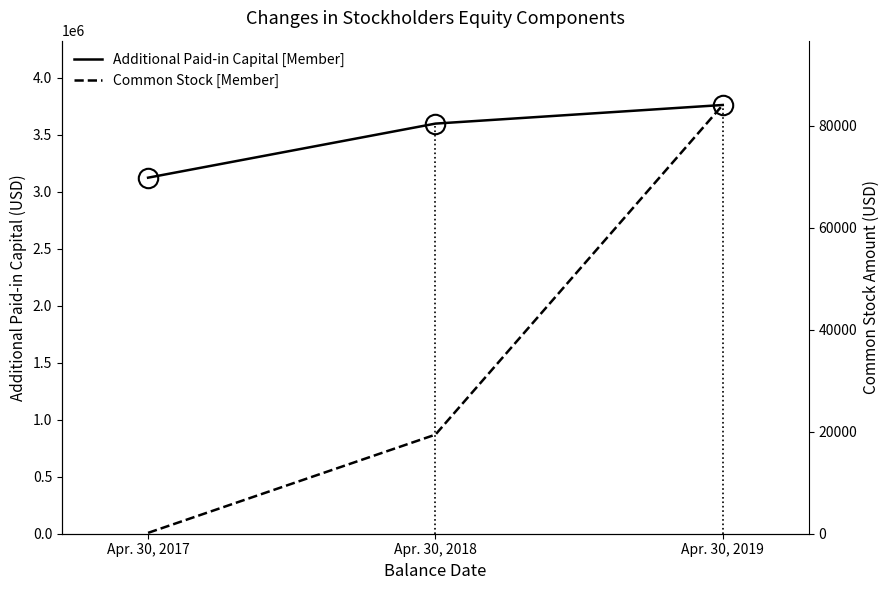

At which label is Additional Paid-in Capital [Member] closest to 3443068?

Apr. 30, 2018